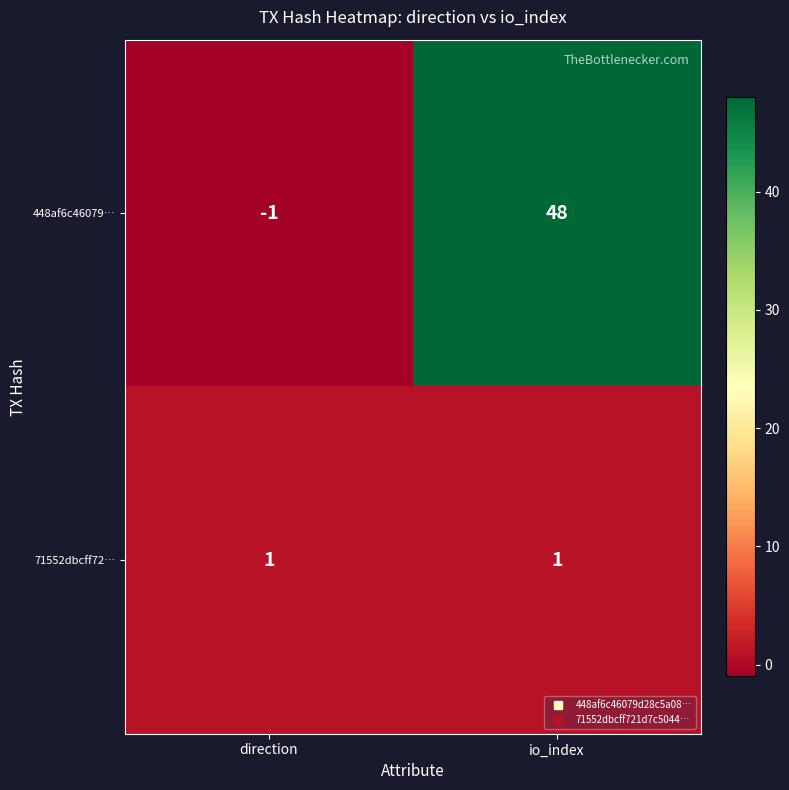

Reading left to right, what are all the values shown in this chart?

448af6c46079…: direction=-1	io_index=48
71552dbcff72…: direction=1	io_index=1